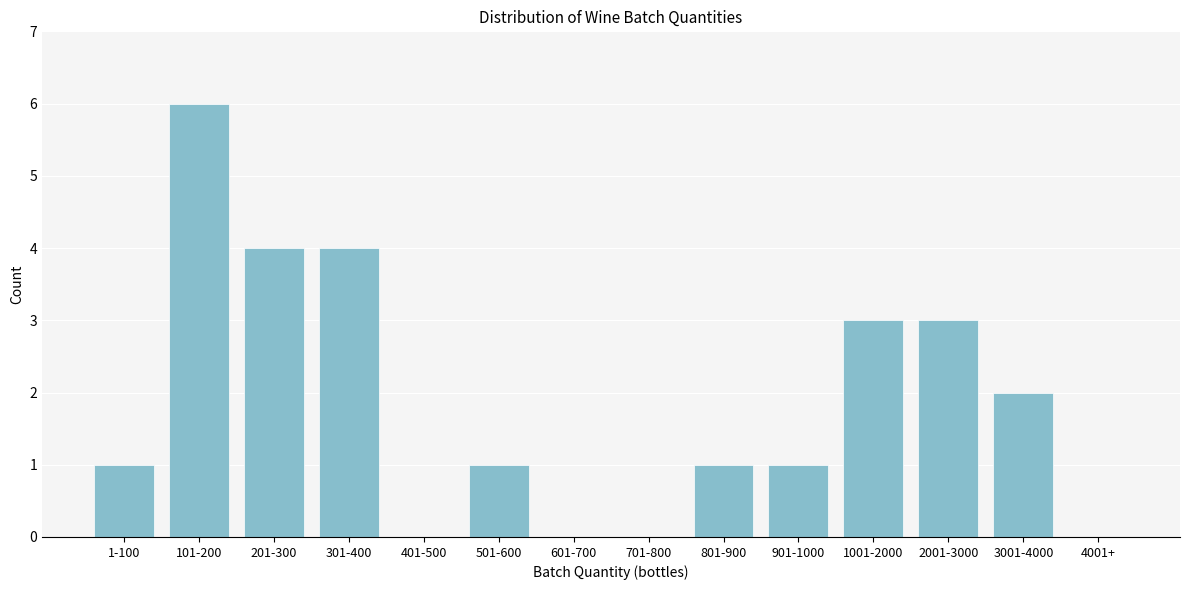

Reading left to right, what are all the values shown in this chart?

1-100=1	101-200=6	201-300=4	301-400=4	401-500=0	501-600=1	601-700=0	701-800=0	801-900=1	901-1000=1	1001-2000=3	2001-3000=3	3001-4000=2	4001+=0